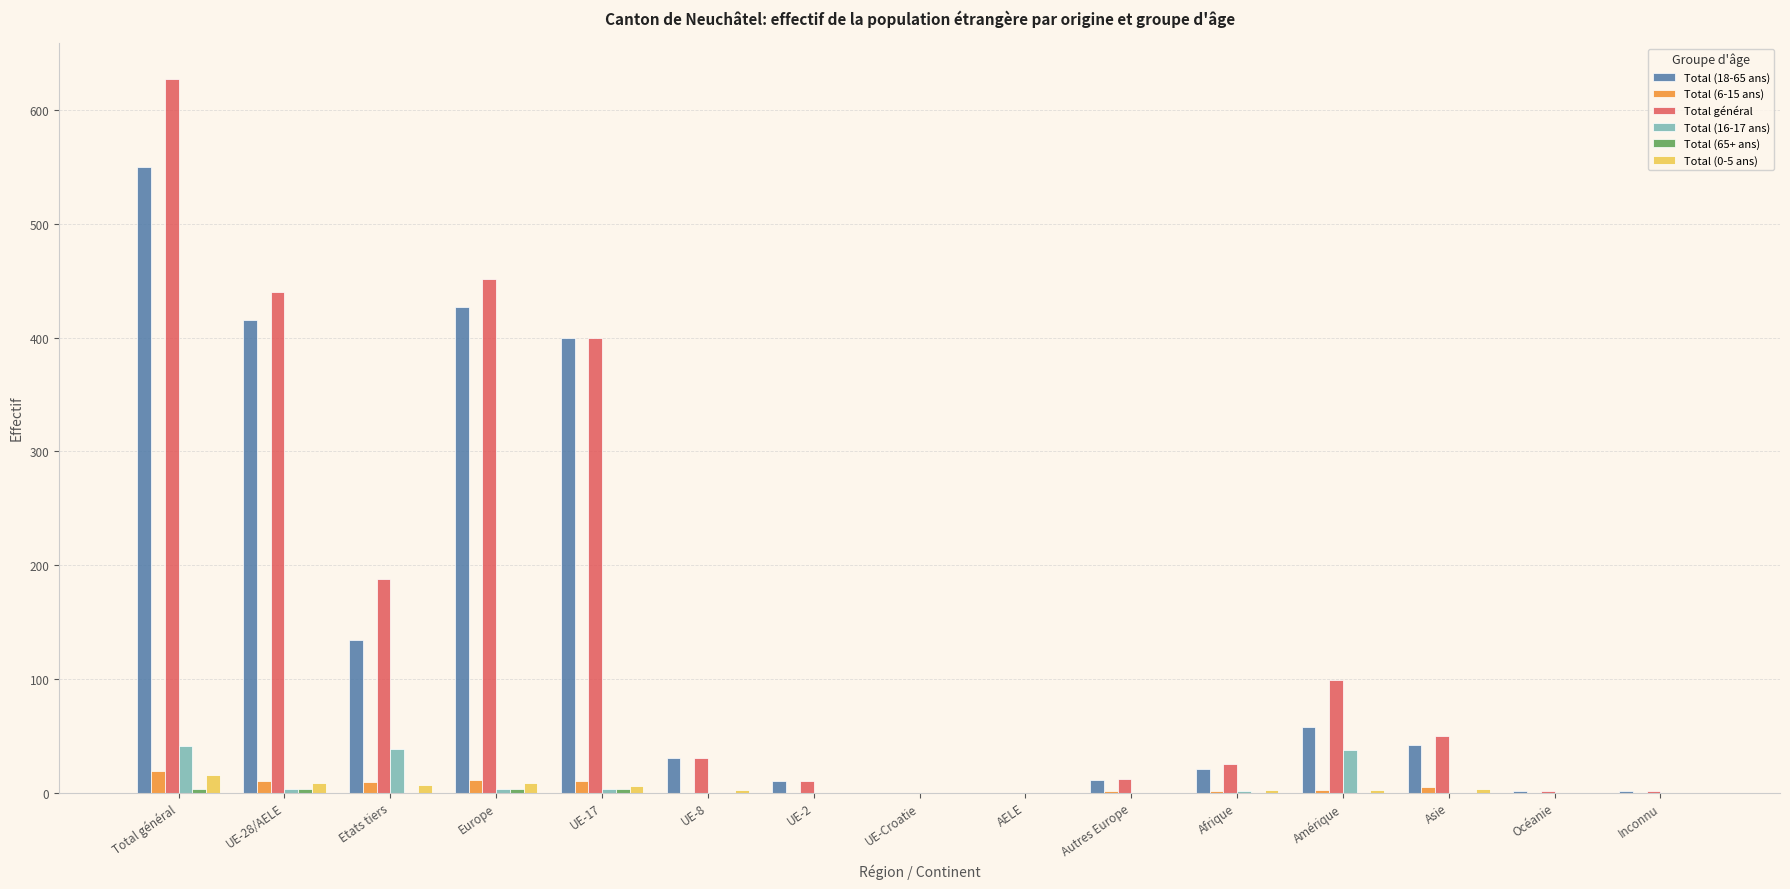

What is the average value of the Total (16-17 ans) series?

8